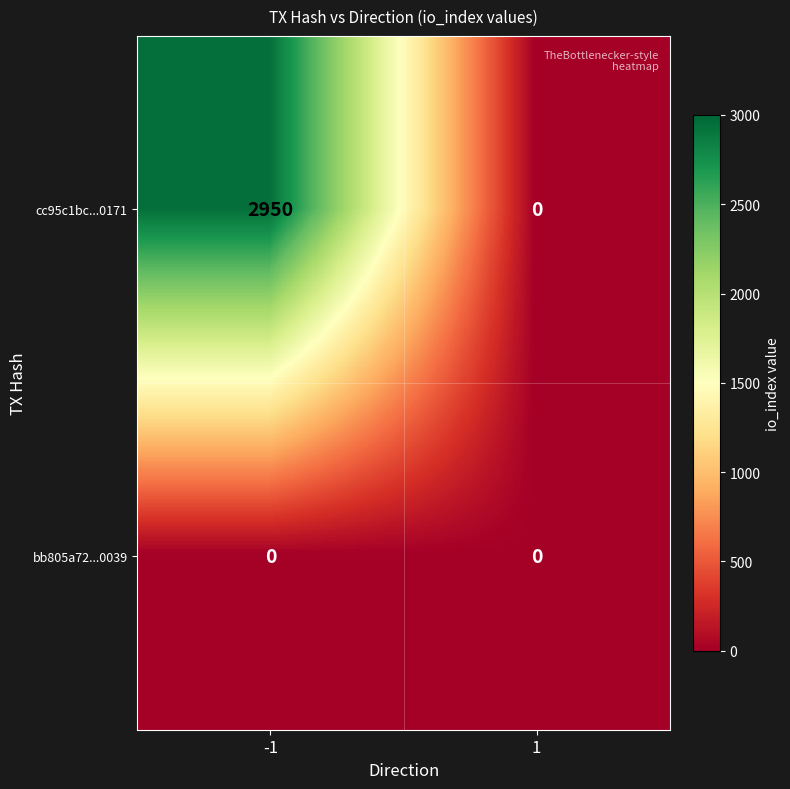

Between -1 and 1, which series saw the biggest shift?

cc95c1bc...0171